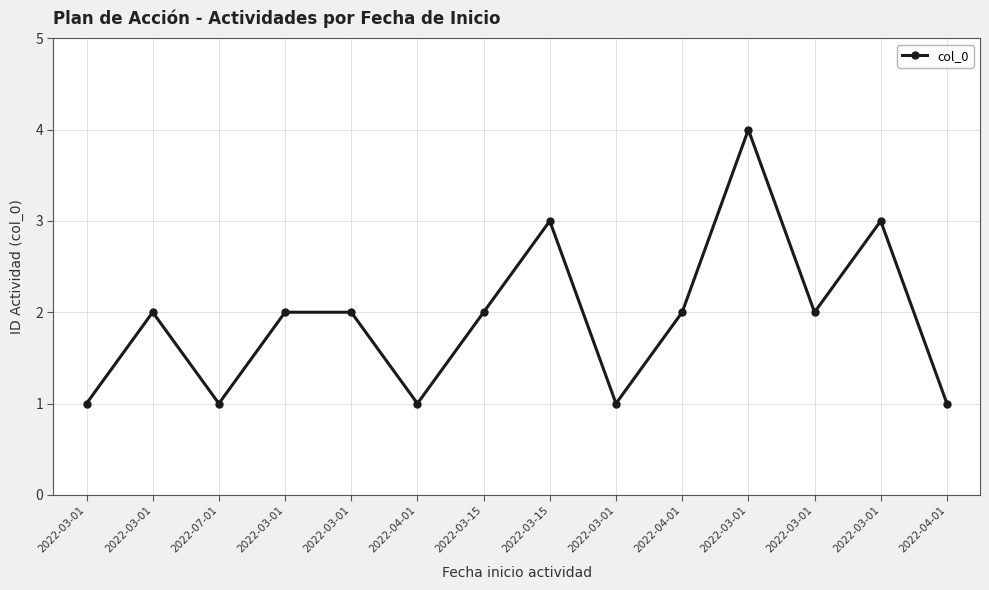

Does the chart have visible grid lines?

Yes